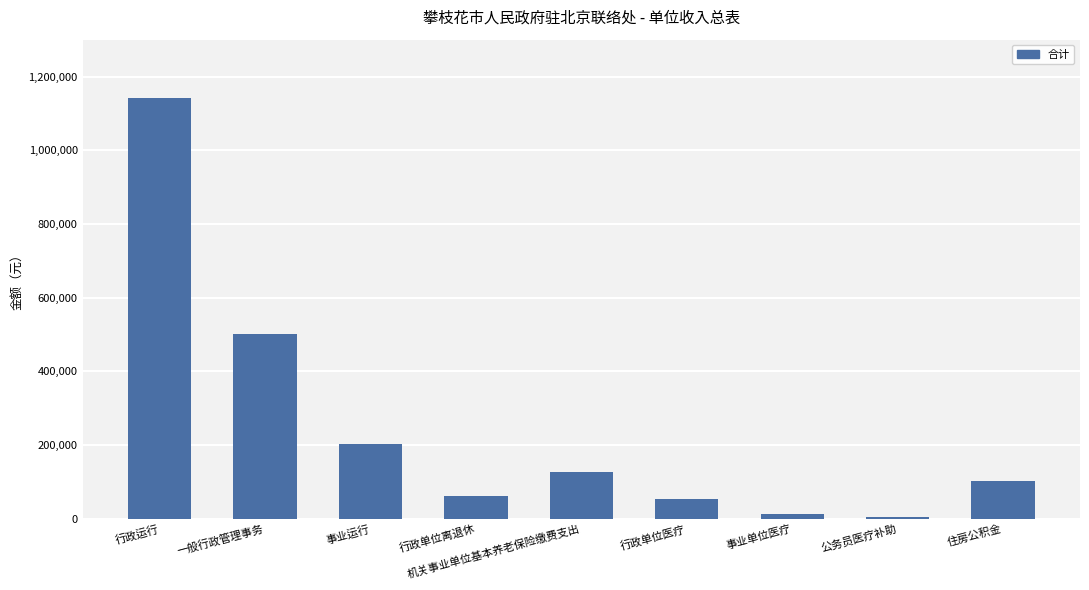

What is the minimum value shown in the chart?

4800.0